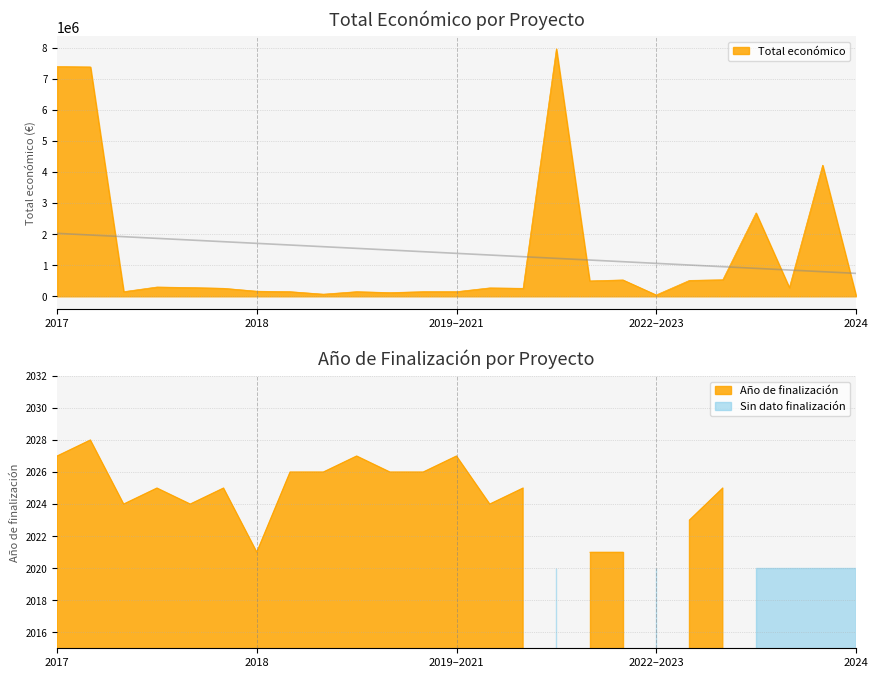

What is the difference between the second highest and minimum values?

7354351